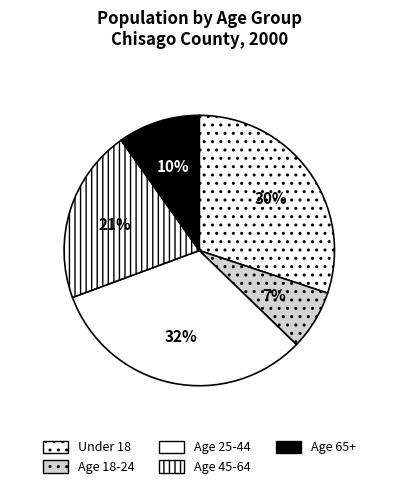

Which slice is the smallest?

Age 18-24